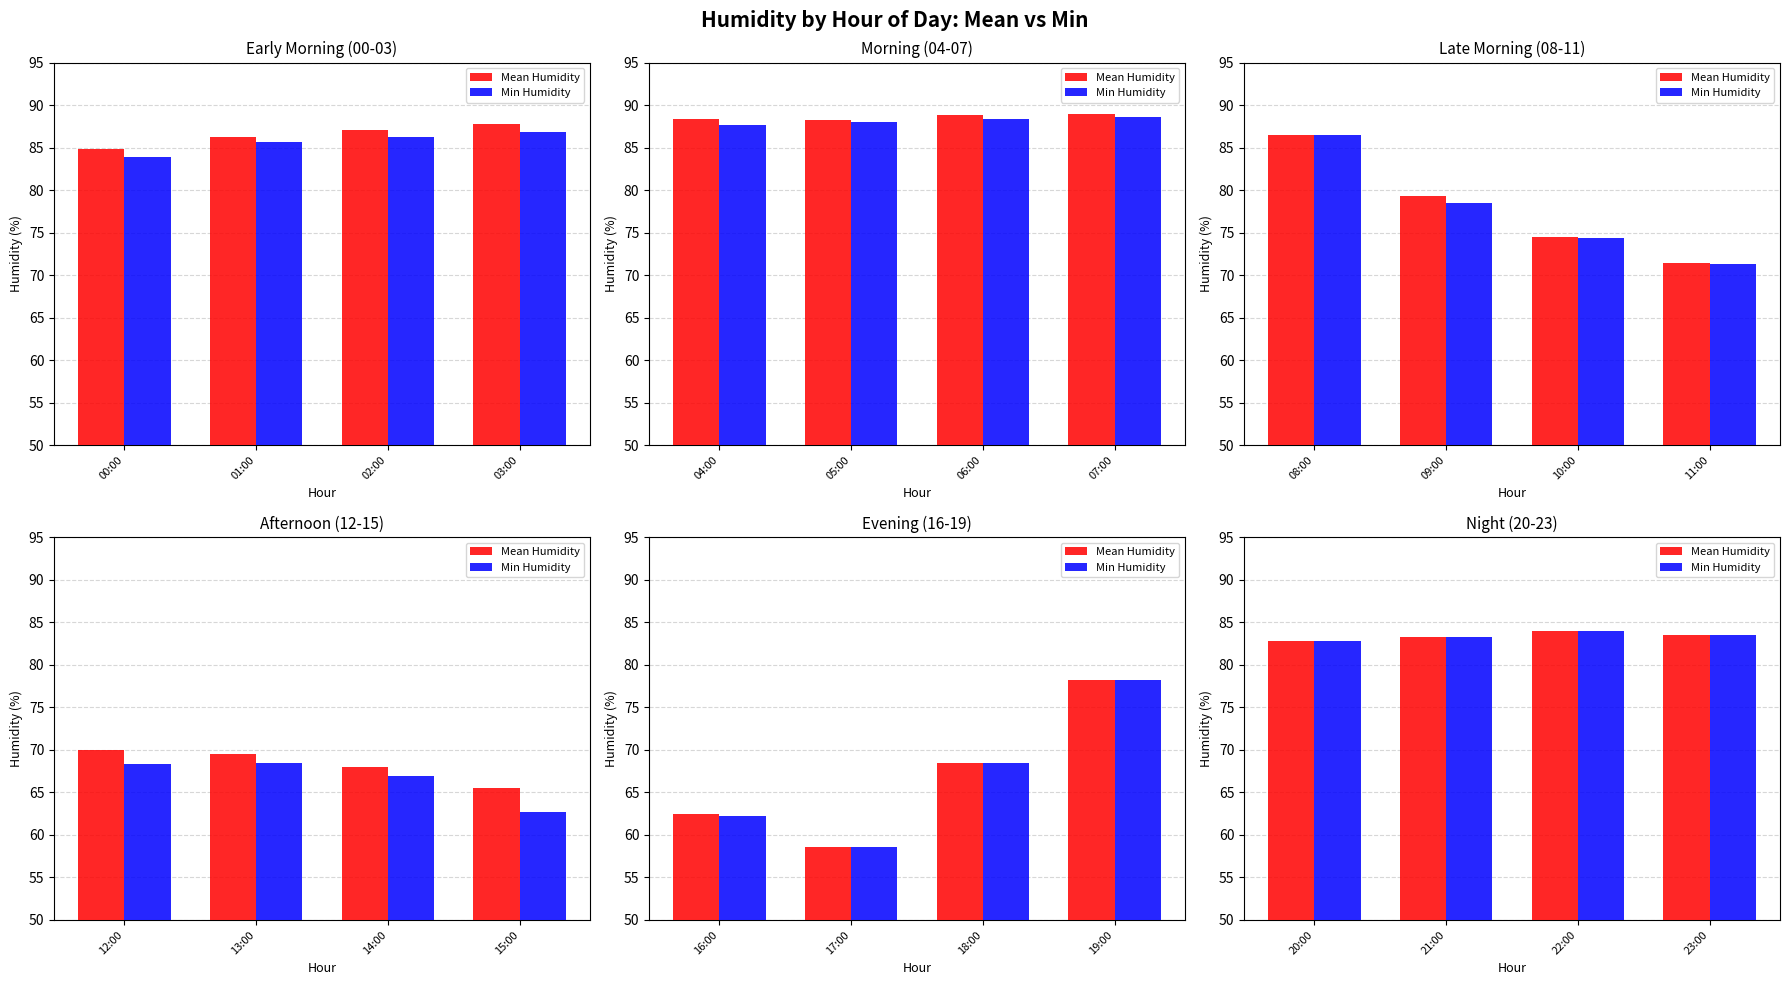

Which series changed the most between 20:00 and 23:00?

Mean Humidity